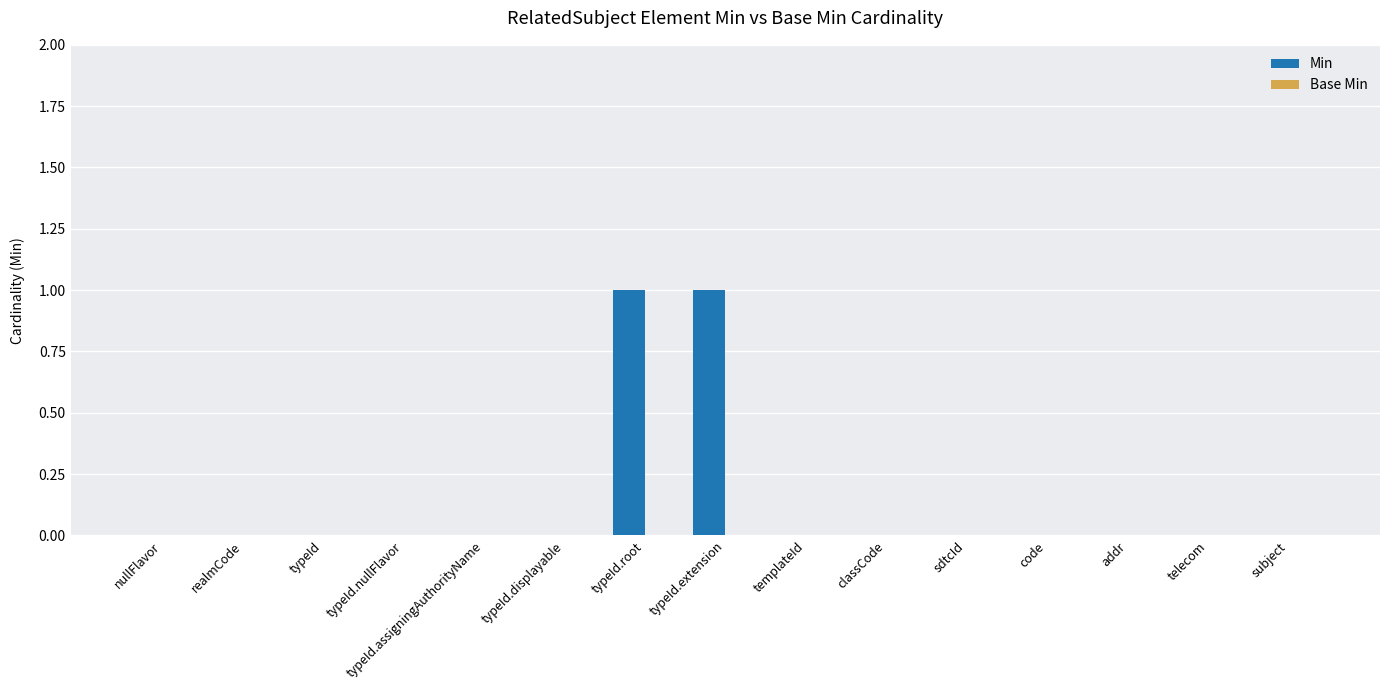

Is it true that the value at nullFlavor is 0?

True